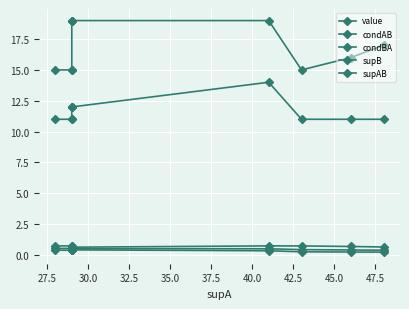

True or false: condBA and supAB cross at least once.

False